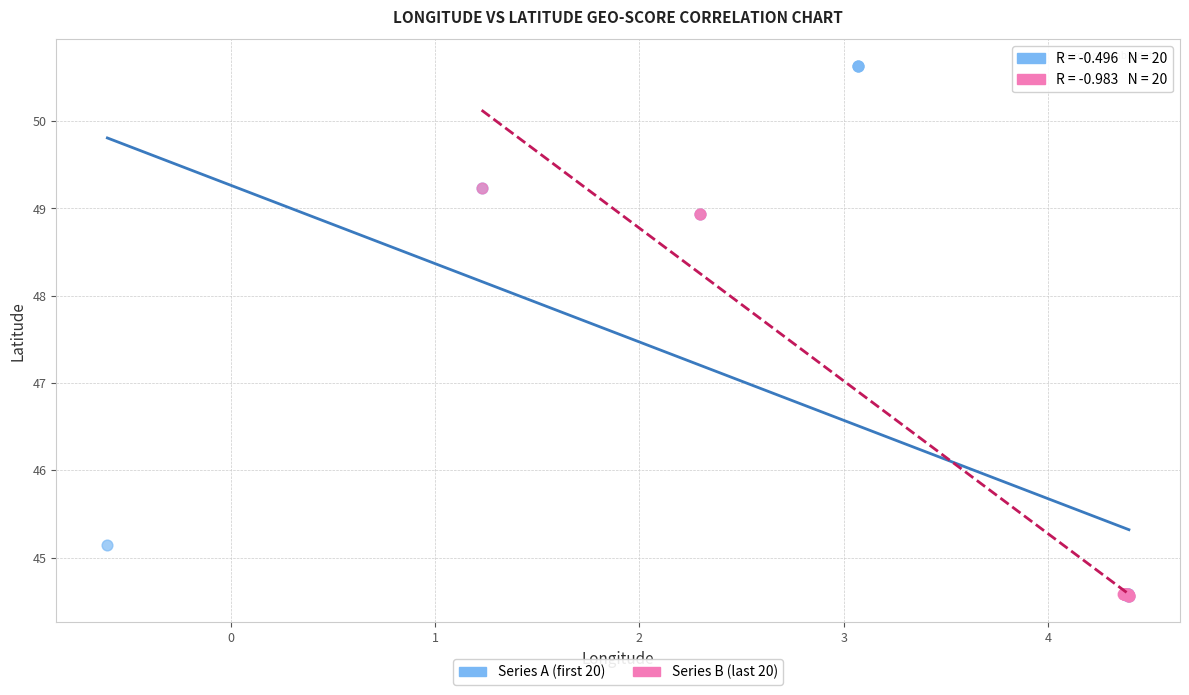

Which series has the largest Y range (max minus min)?

Series A (first 20)